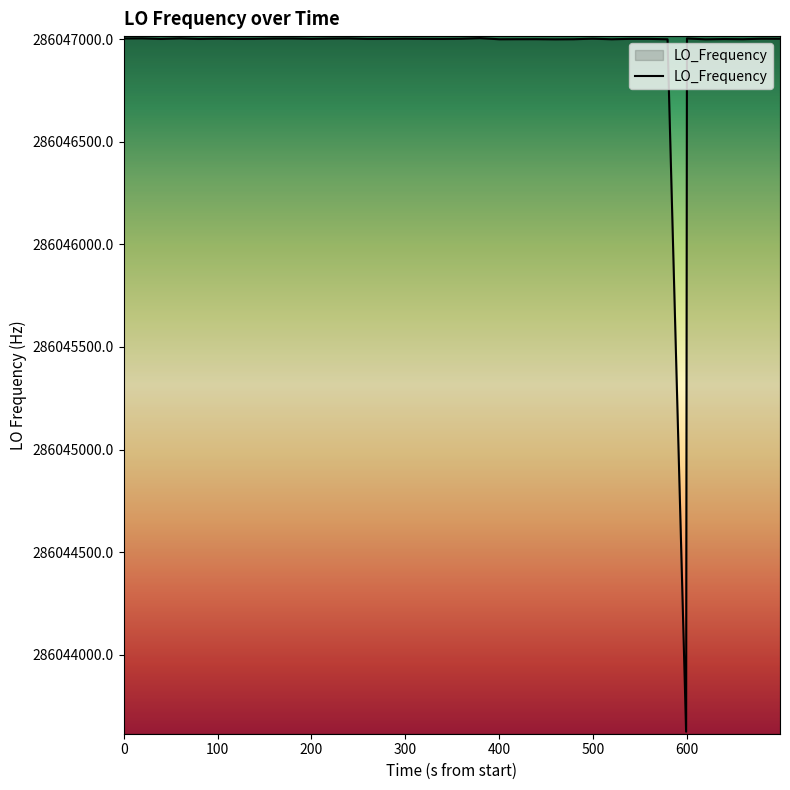

What is the greatest value displayed?

286047005.4